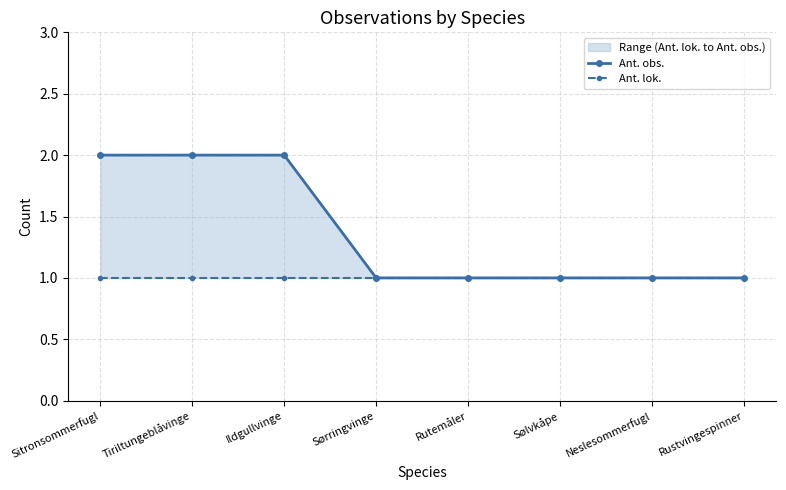

How many series are shown in this chart?

2